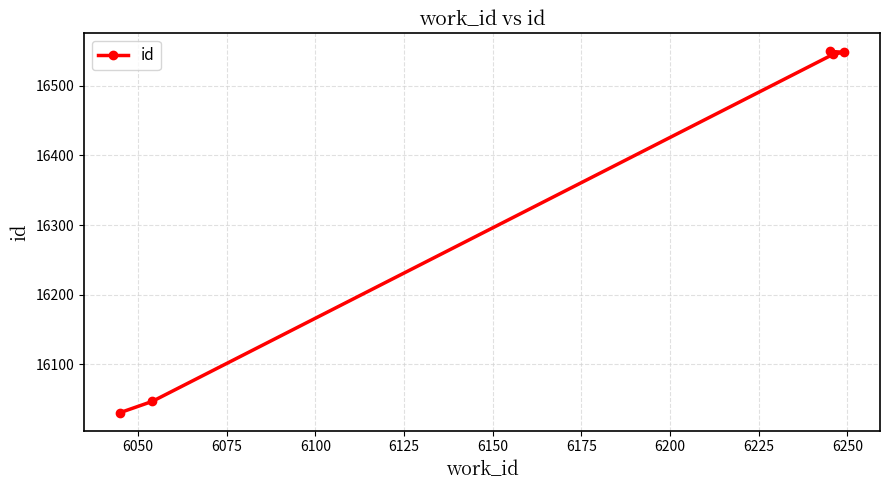

How many data points are above 16545?

2